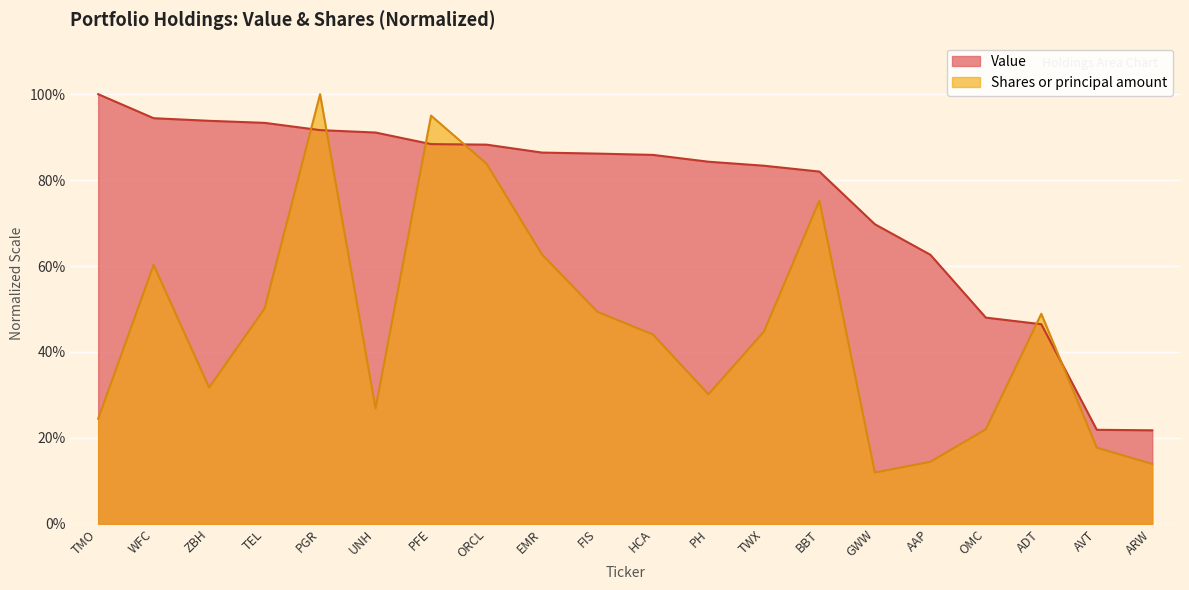

How many intersections are there between Value and Shares or principal amount?

6